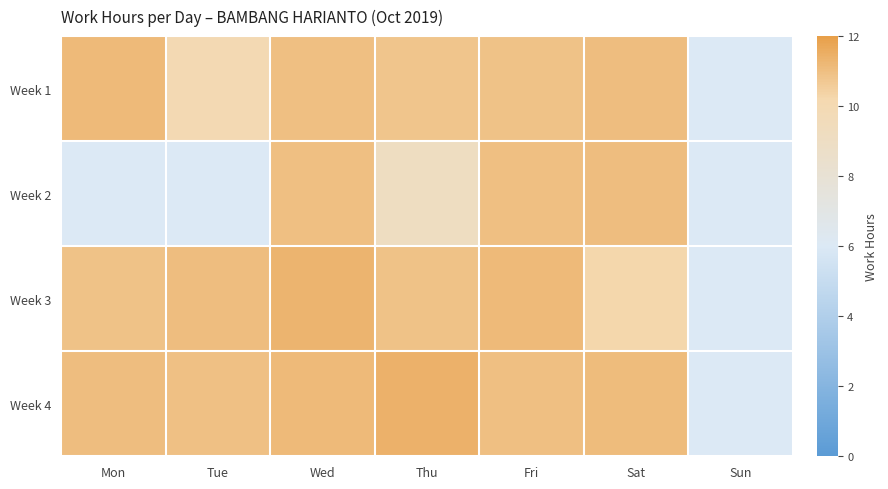

The Week 2 series shows 11.0 at Fri. True or false?

True